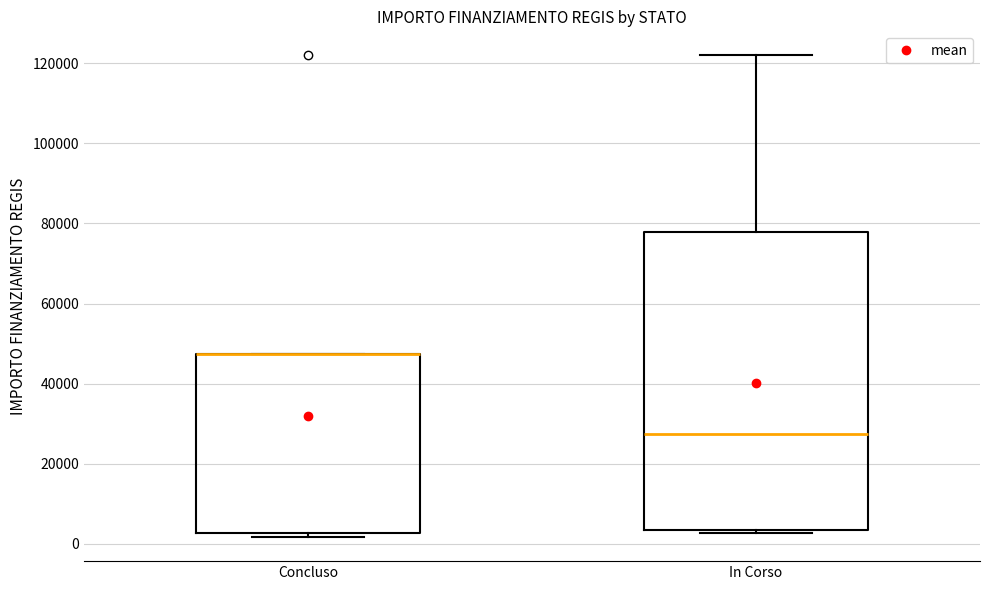

Where is the lower edge of the box for Concluso on the y-axis? The values are not printed on the chart, so give them approximately, as read against the axis.

2000